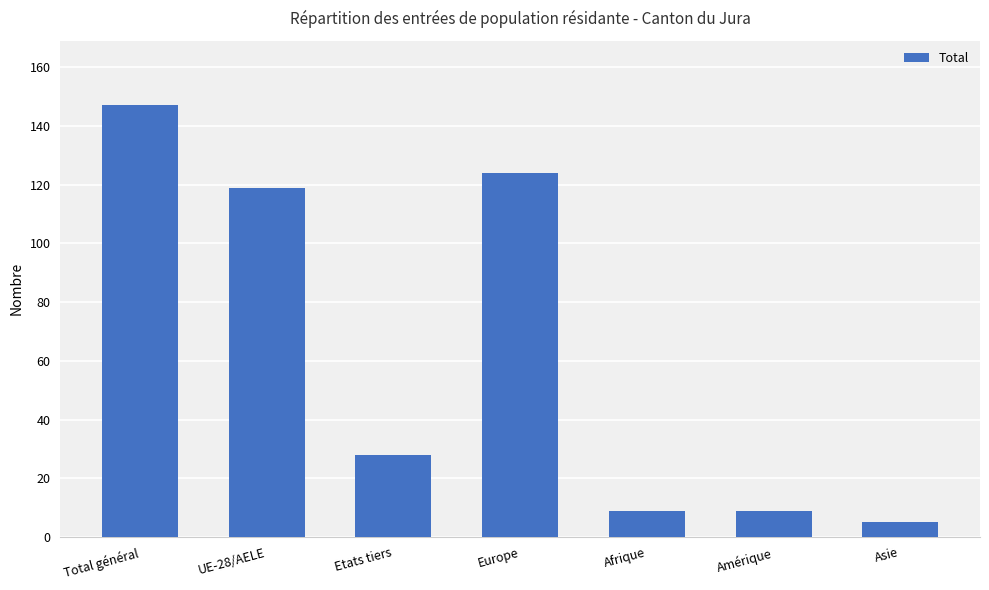

What is the smallest value displayed?

5